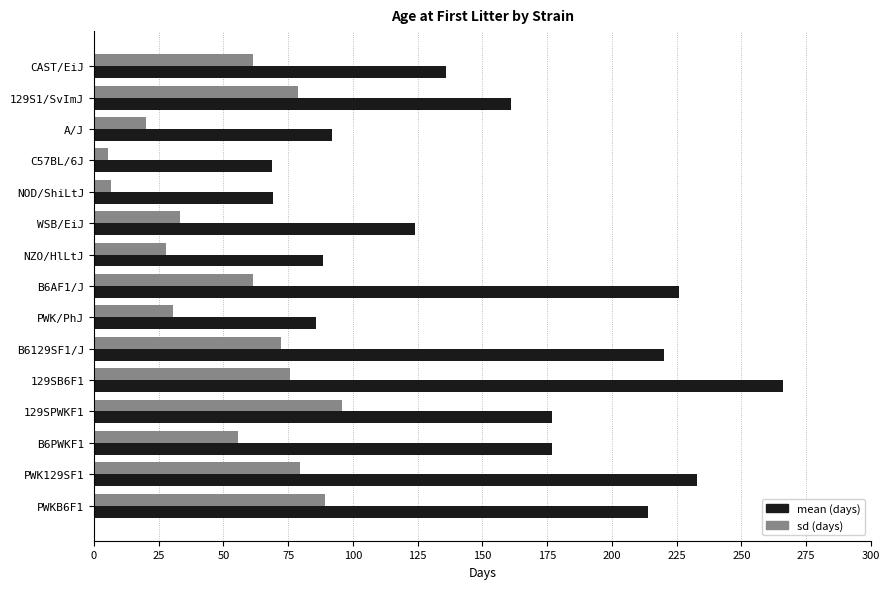

What is the maximum value shown in the chart?

266.0